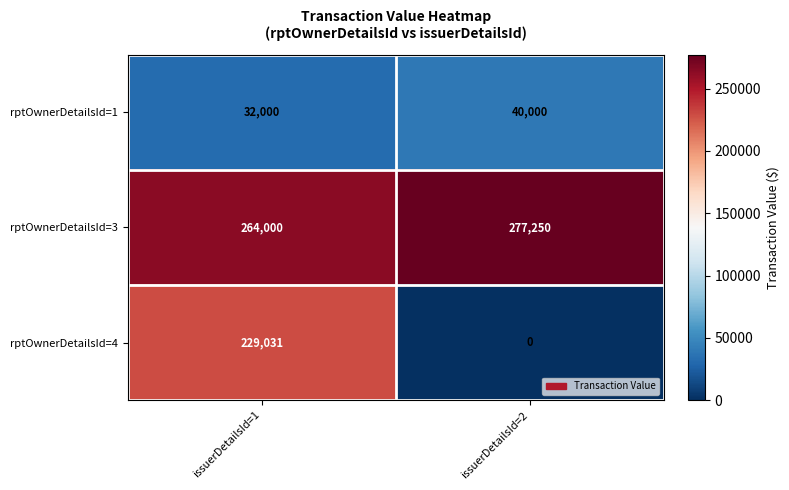

Which series has the largest total across all categories?

rptOwnerDetailsId=3